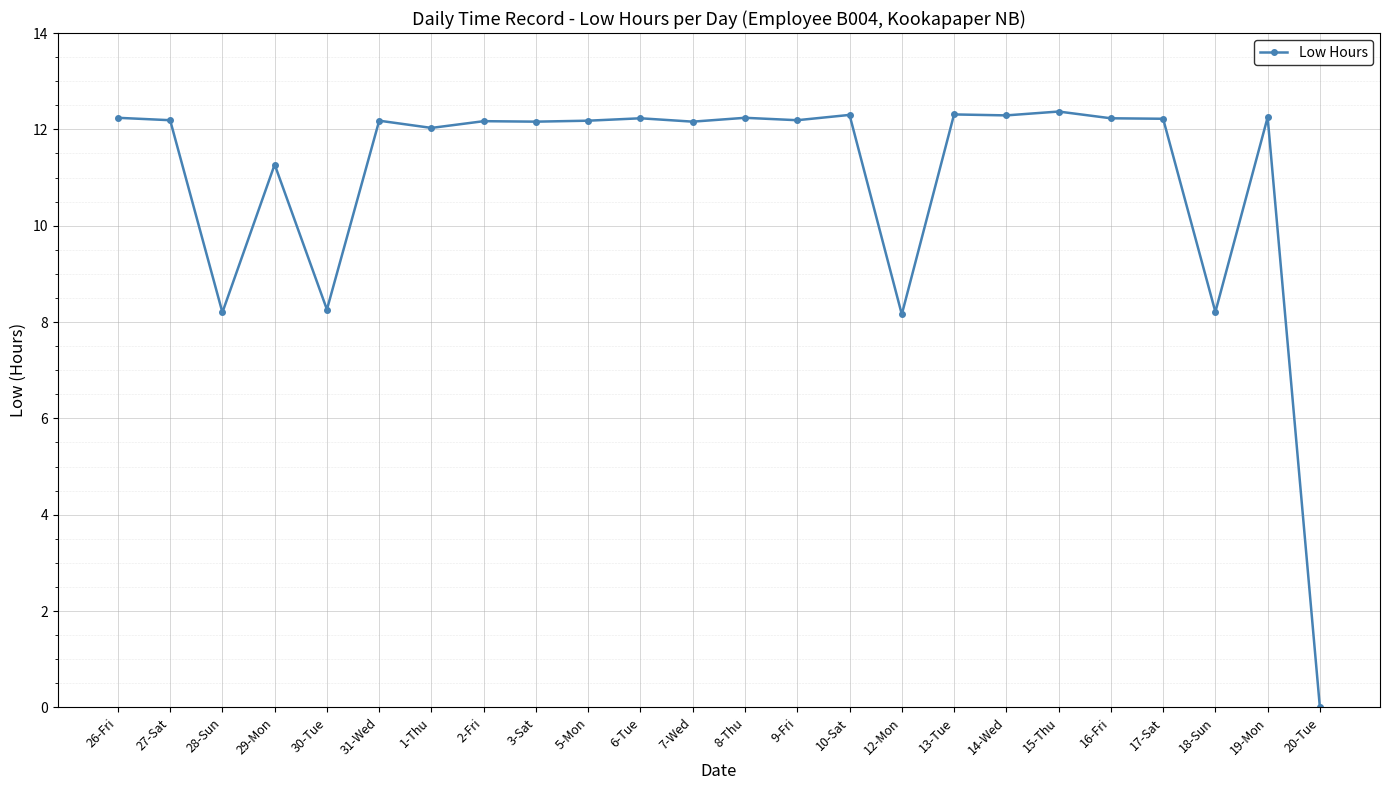

Does the chart display data point markers on the line(s)?

Yes